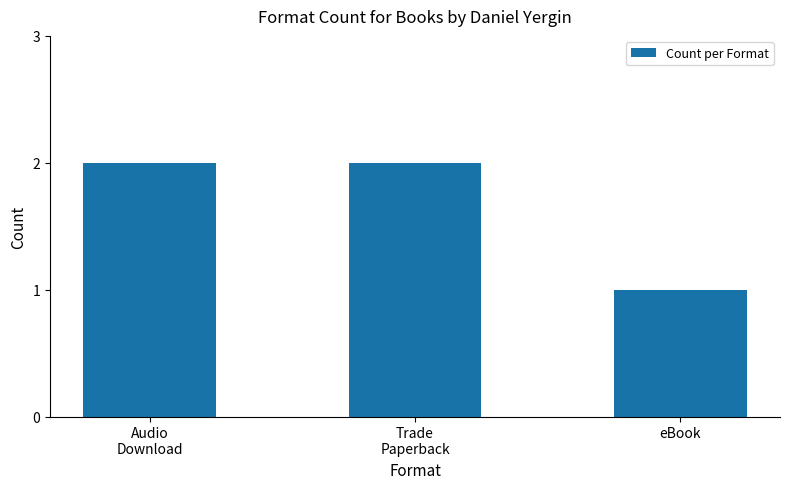

What is the sum of the values at eBook and Audio
Download?

3